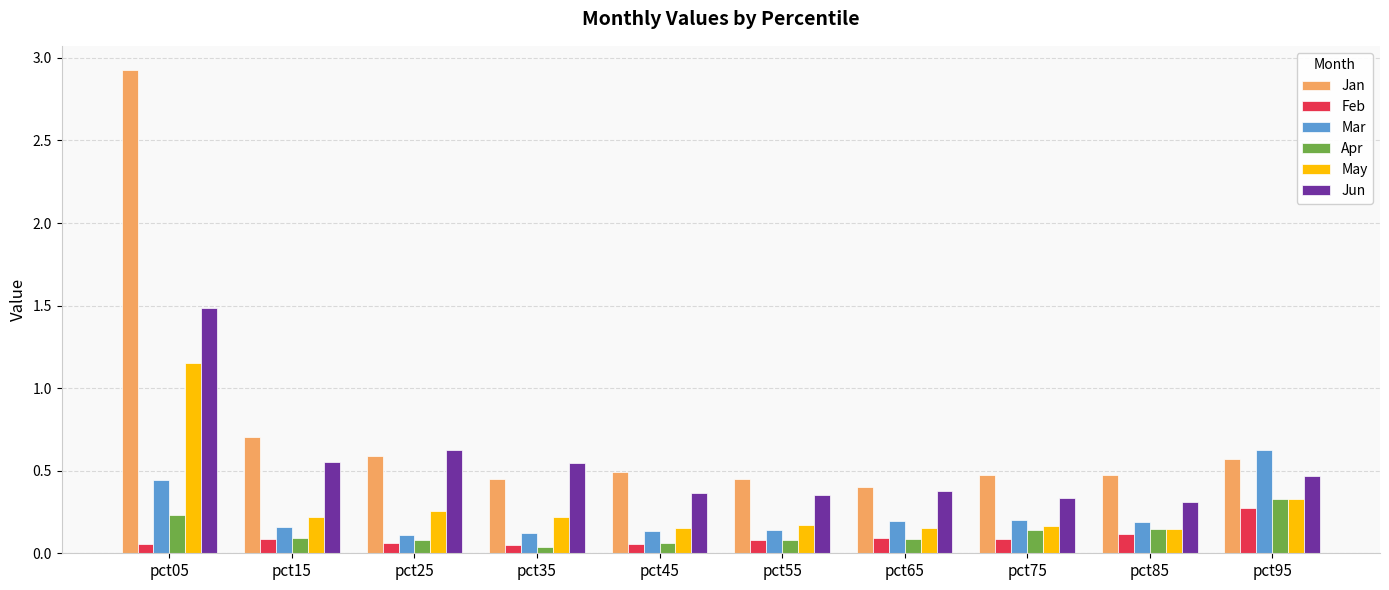

How many series are shown in this chart?

6